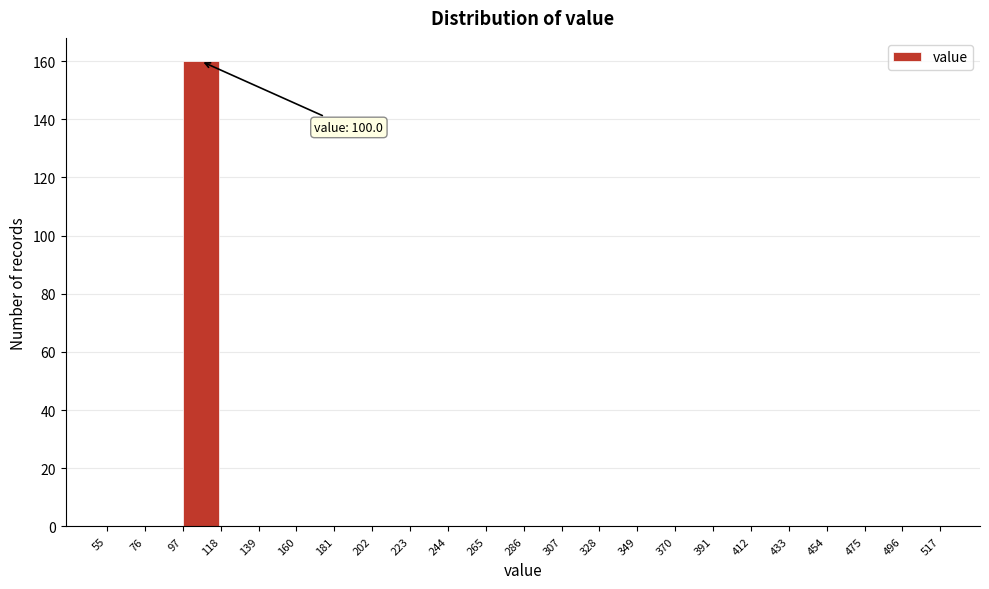

Which range on the x-axis has the tallest bar?

97 to 118